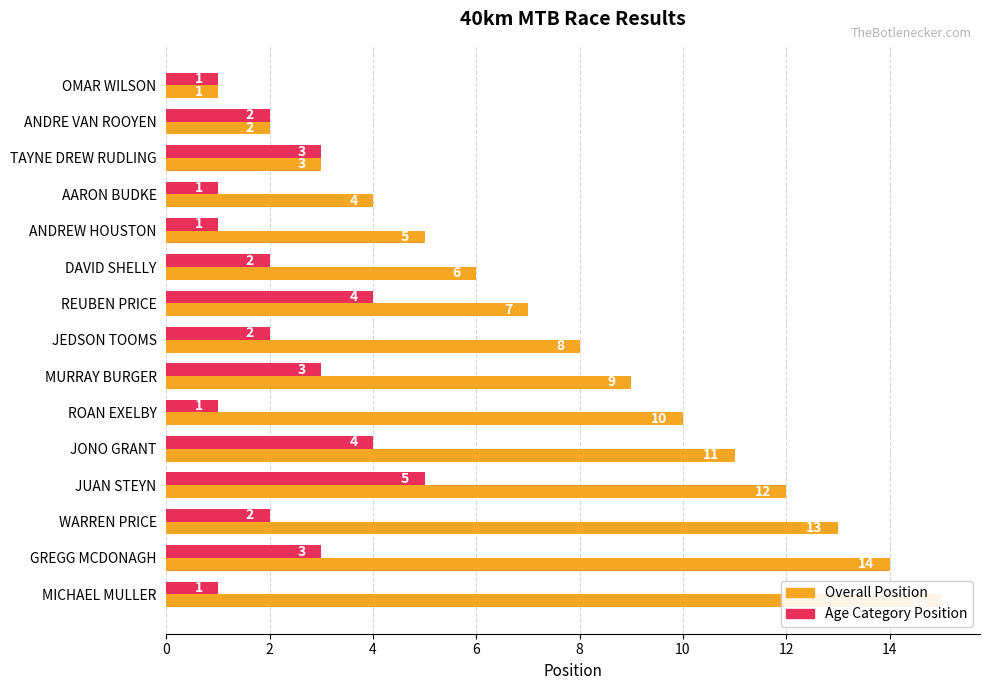

What is the sum of all Age Pos values?

35